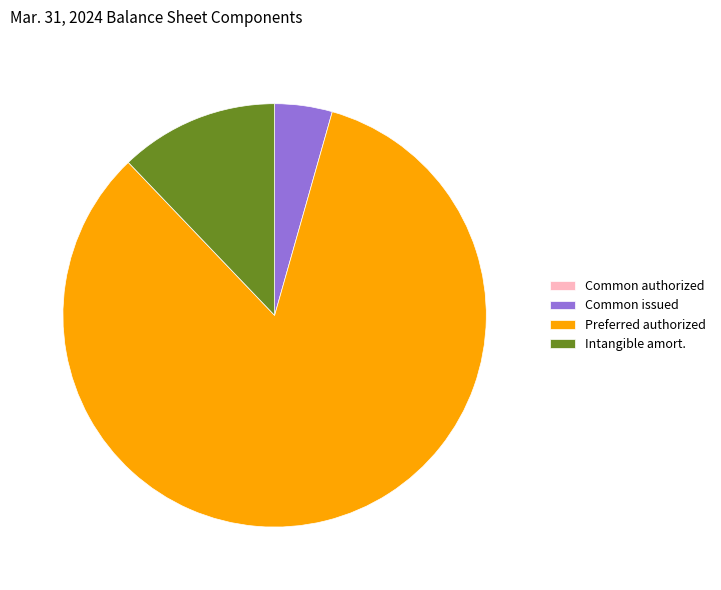

Which slice is the largest?

Preferred authorized